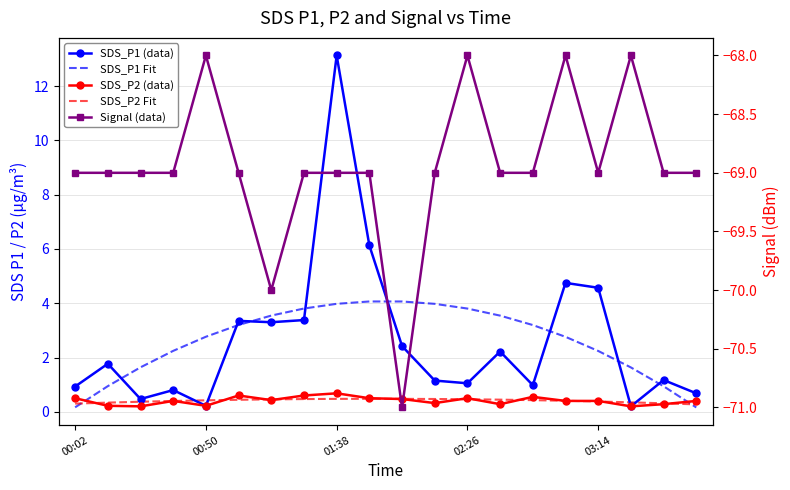

At which category does SDS_P2 Fit reach its first local peak?

9